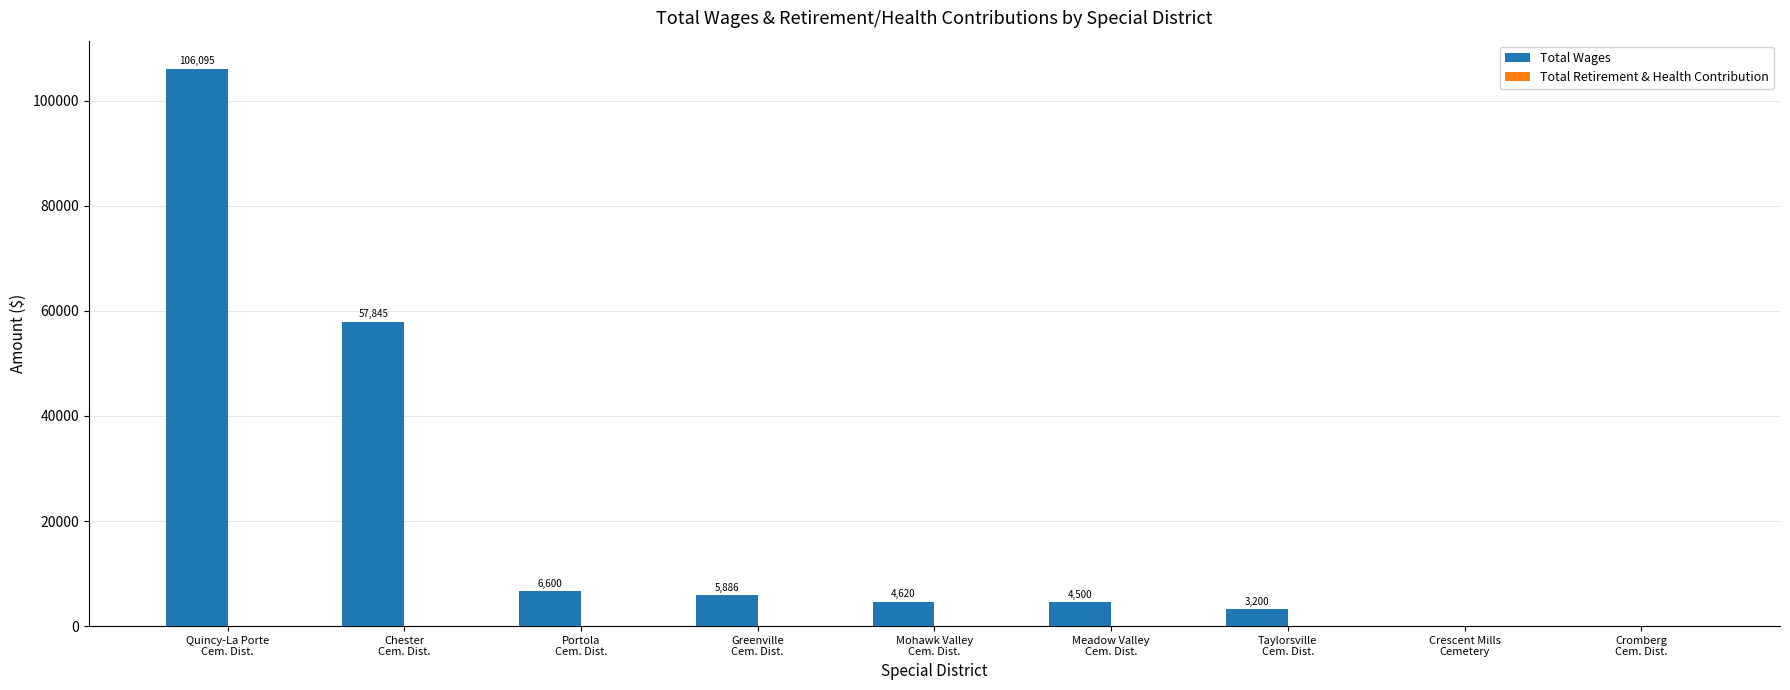

What is the sum of all values?

188746